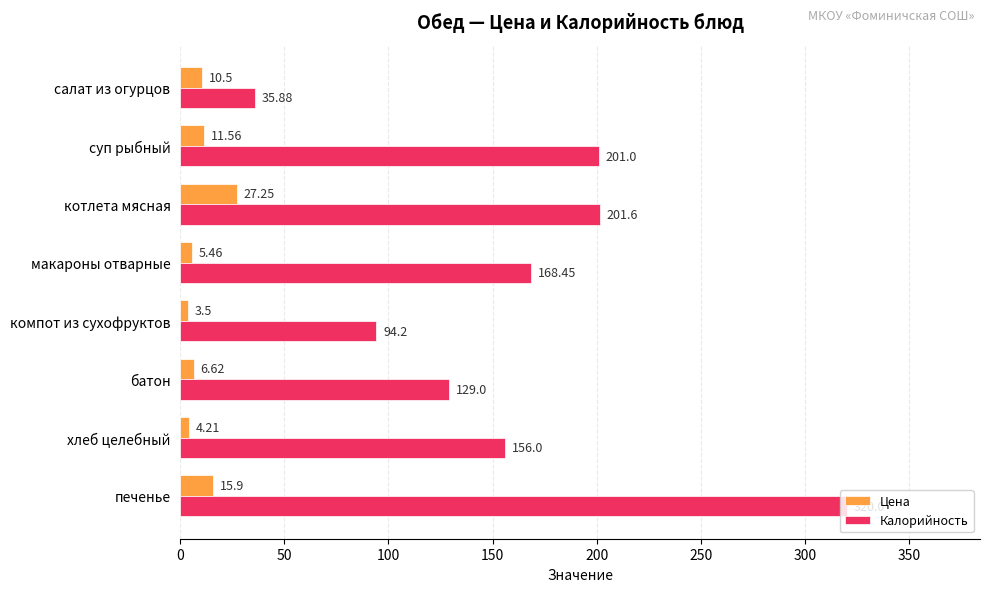

Which series has the largest total across all categories?

Калорийность